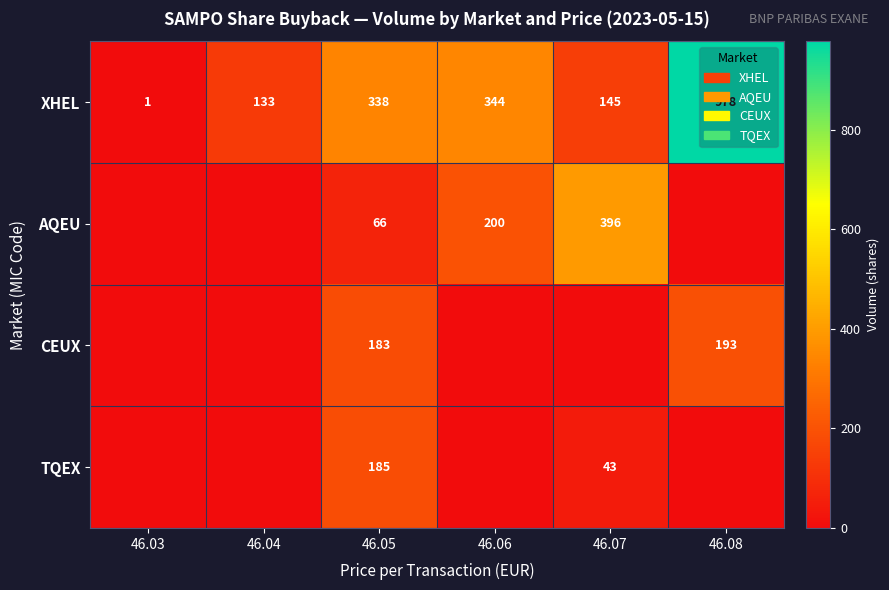

Where is XHEL nearest to the value 489?

46.06